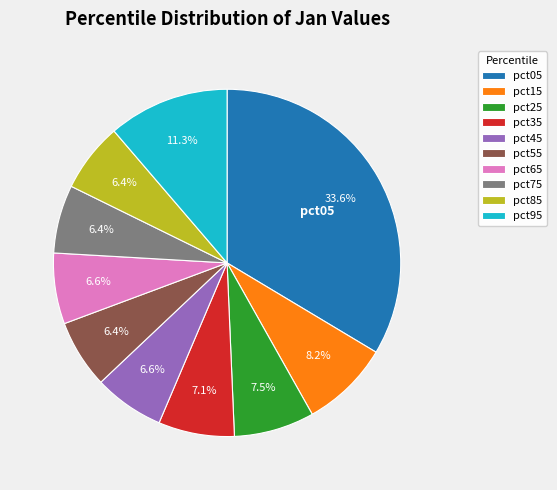

What percentage do pct15 and pct25 together represent?

15.7%